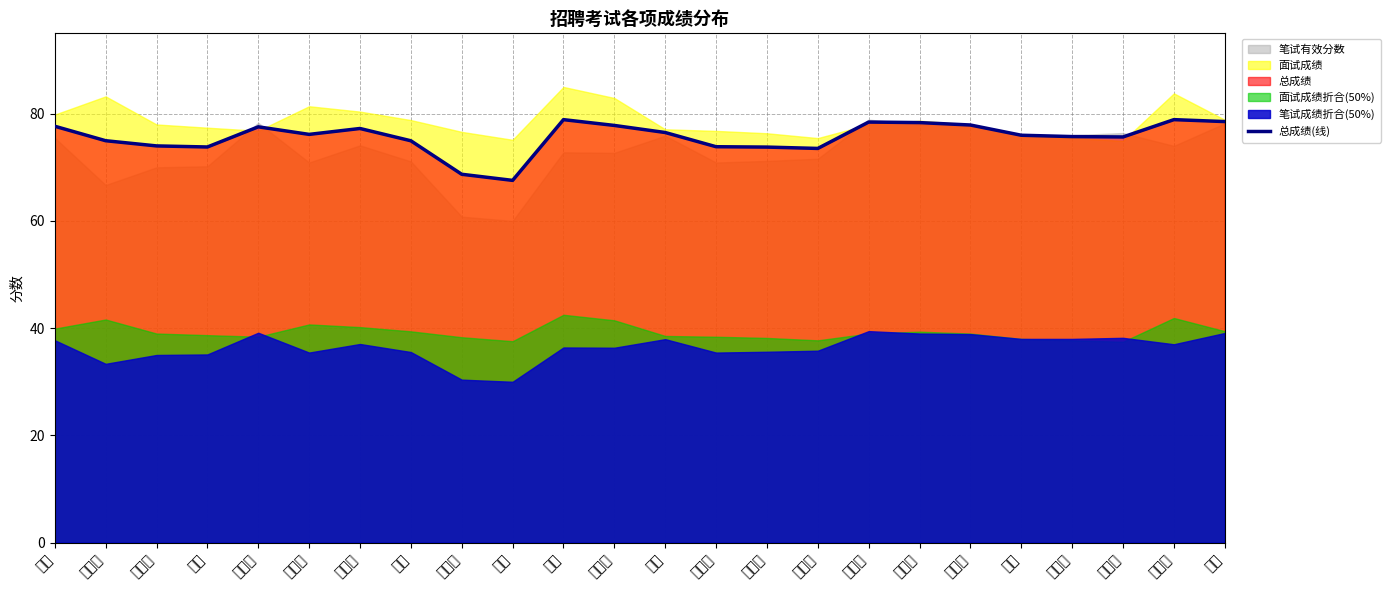

What is the change in value from 陈啸威 to 李明?

+1.3